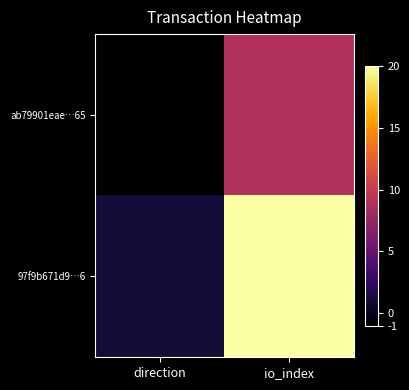

Which series has the largest total across all categories?

97f9b671d9…6